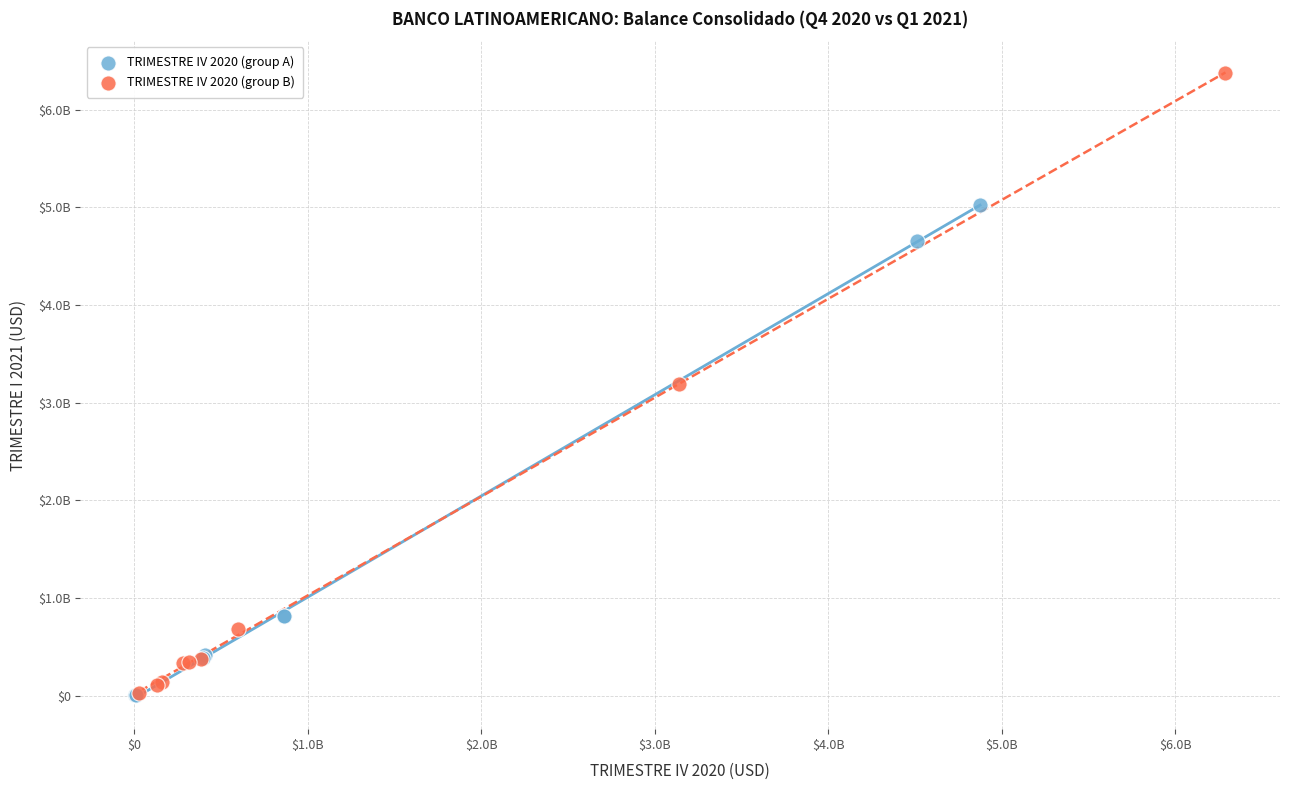

Which series has the largest Y range (max minus min)?

TRIMESTRE IV 2020 (group B)